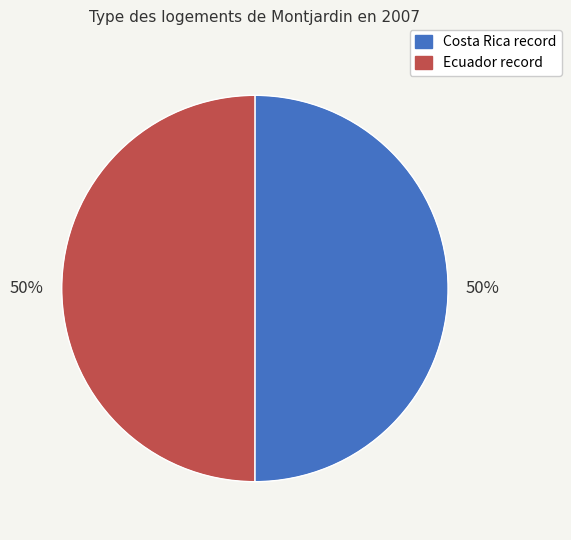

Count the number of slices in the pie.

2